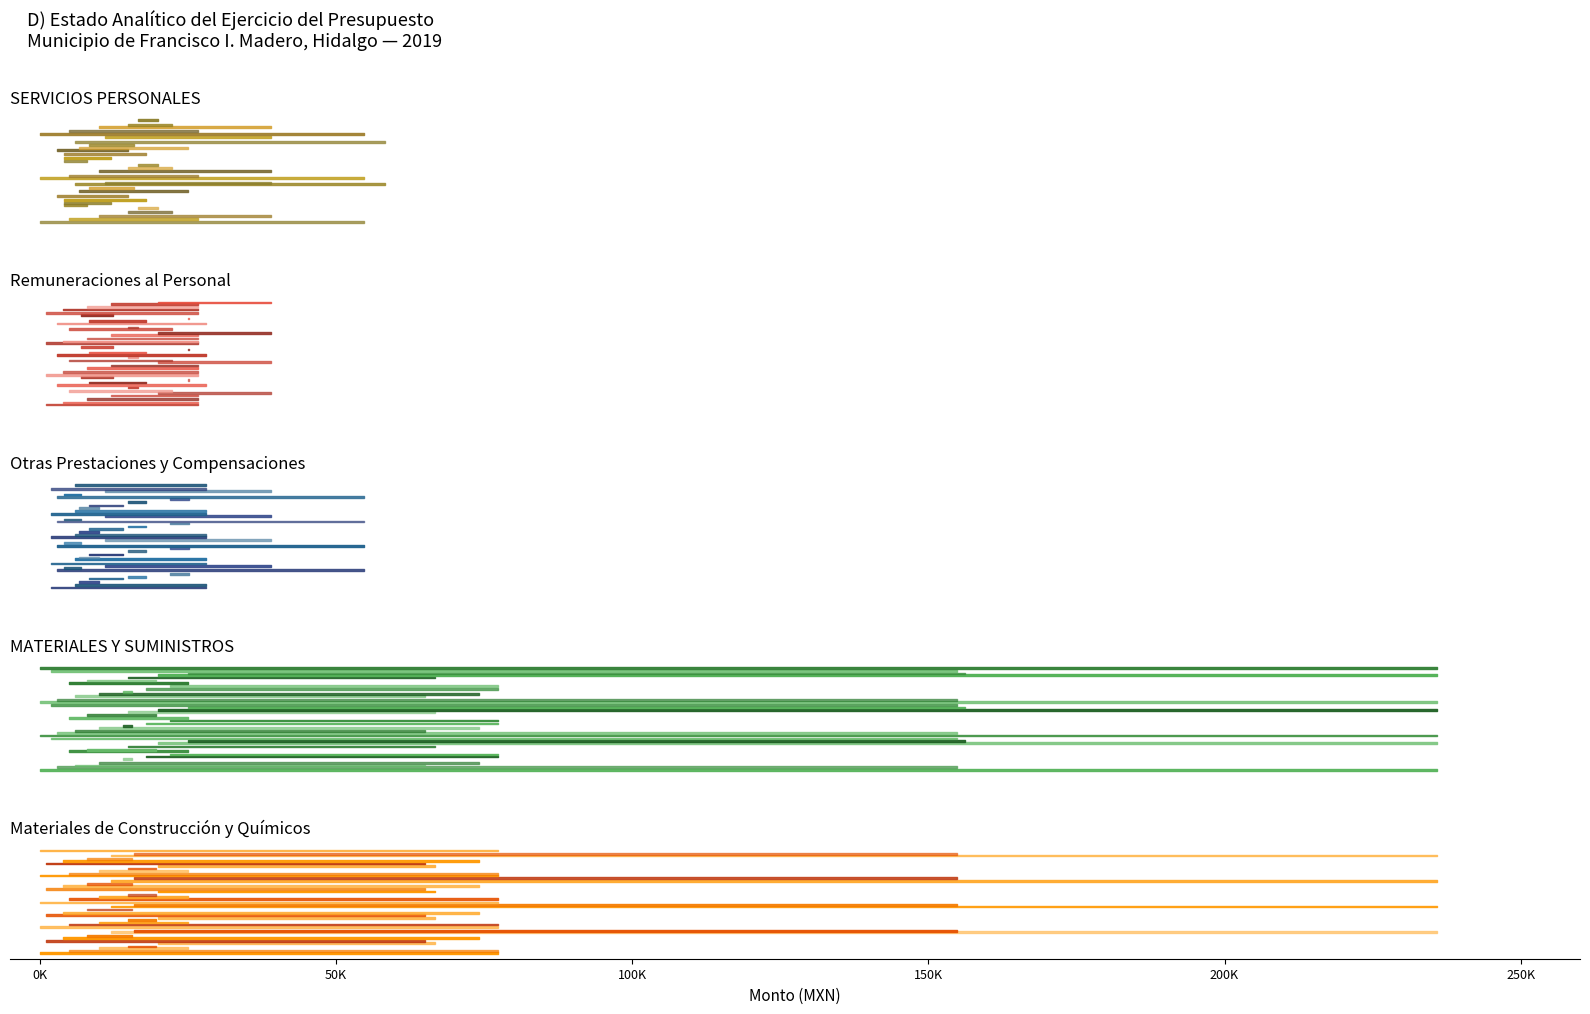

Reading left to right, transcribe all the data shown in this chart.

col_9 (Aprobado): 100000=54798.0	120000=26750.0	122000=26750.0	122001=2000.0	122003=24750.0	130000=0.0	134000=0.0	134001=0.0	150000=28048.0	152000=0.0	152001=0.0	159000=28048.0	159002=28048.0	200000=235802.6	210000=154796.4	211000=65047.8	211001=65047.8	212000=74100.5	212001=74100.5	216000=15648.0
col_10 (Modificado): 100000=54798.0	120000=26750.0	122000=26750.0	122001=2000.0	122003=24750.0	130000=0.0	134000=0.0	134001=0.0	150000=28048.0	152000=0.0	152001=0.0	159000=28048.0	159002=28048.0	200000=235802.6	210000=154796.4	211000=65047.8	211001=65047.8	212000=74100.5	212001=74100.5	216000=15648.0
col_11 (Devengado): 100000=54798.0	120000=26750.0	122000=26750.0	122001=2000.0	122003=24750.0	130000=0.0	134000=0.0	134001=0.0	150000=28048.0	152000=0.0	152001=0.0	159000=28048.0	159002=28048.0	200000=235802.6	210000=154796.4	211000=65047.8	211001=65047.8	212000=74100.5	212001=74100.5	216000=15648.0
col_12 (Ejercido): 100000=54798.0	120000=26750.0	122000=26750.0	122001=2000.0	122003=24750.0	130000=0.0	134000=0.0	134001=0.0	150000=28048.0	152000=0.0	152001=0.0	159000=28048.0	159002=28048.0	200000=235802.6	210000=154796.4	211000=65047.8	211001=65047.8	212000=74100.5	212001=74100.5	216000=15648.0
col_7 (Ampliaciones): 100000=18237.9	120000=18237.9	122000=18237.9	122001=1571.2	122003=16666.7	130000=-8333.3	134000=-8333.3	134001=-8333.3	150000=8333.3	152000=0.0	152001=0.0	159000=8333.3	159002=8333.3	200000=-1250.0	210000=0.0	211000=0.0	211001=0.0	212000=0.0	212001=0.0	216000=0.0
col_14 (Pagado): 100000=51891.0	120000=26750.0	122000=26750.0	122001=2000.0	122003=24750.0	130000=0.0	134000=0.0	134001=0.0	150000=25141.0	152000=0.0	152001=0.0	159000=25141.0	159002=25141.0	200000=235802.6	210000=154796.4	211000=65047.8	211001=65047.8	212000=74100.5	212001=74100.5	216000=15648.0